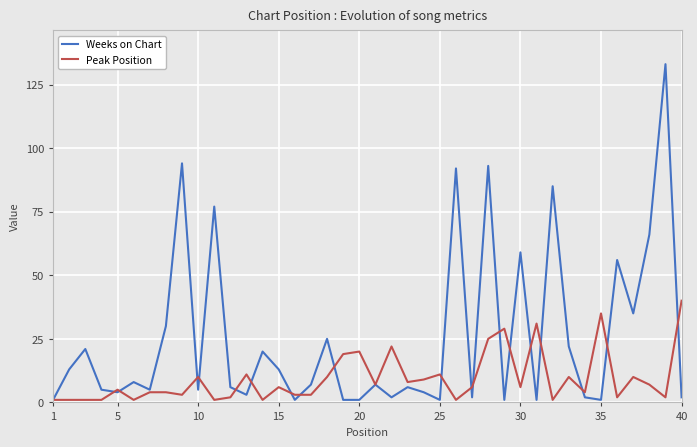

After their last crossing, which series has the higher values: Weeks on Chart or Peak Position?

Peak Position